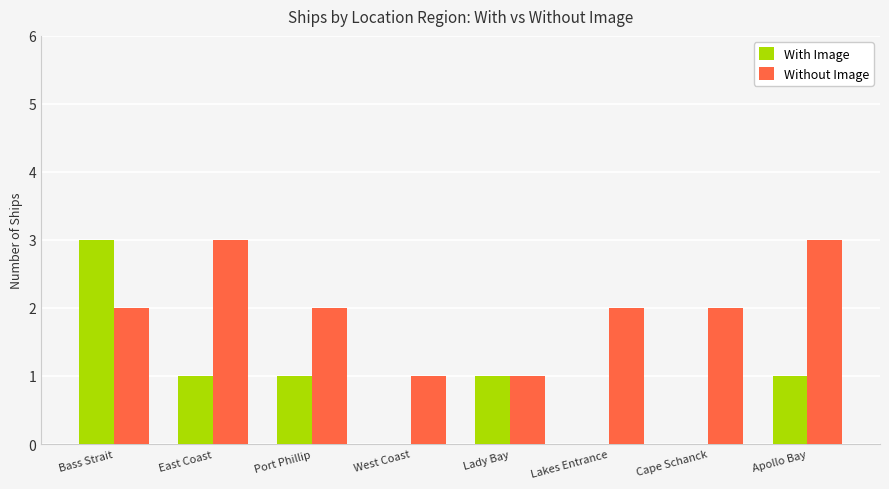

At which category is the sum across all series the highest?

Bass Strait